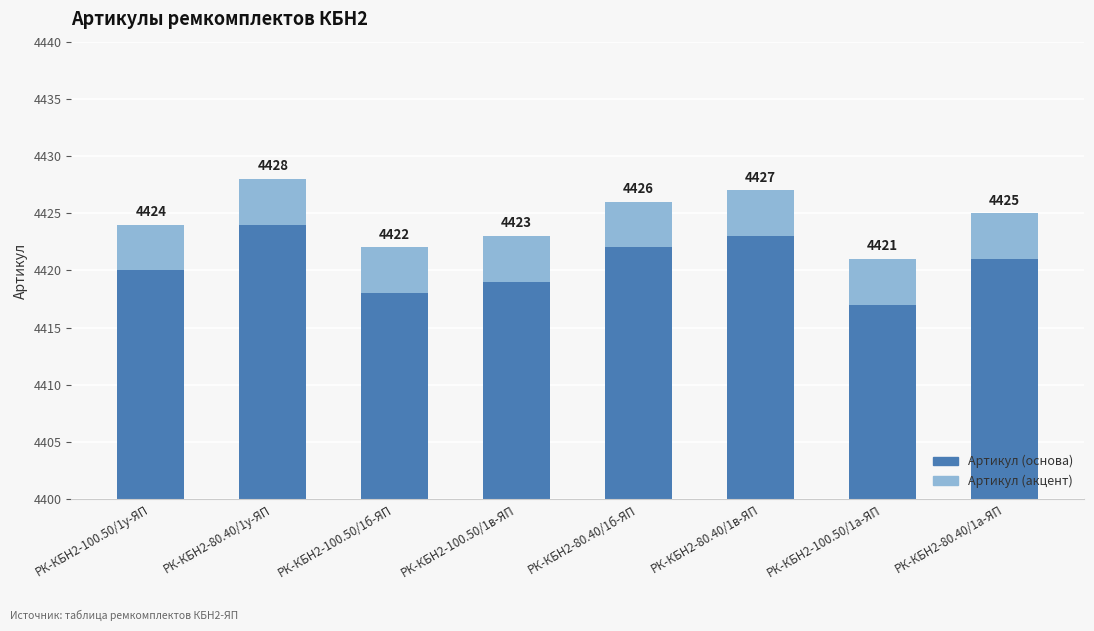

True or false: Артикул (акцент) has a value of 4 at РК-КБН2-100.50/1б-ЯП.

True